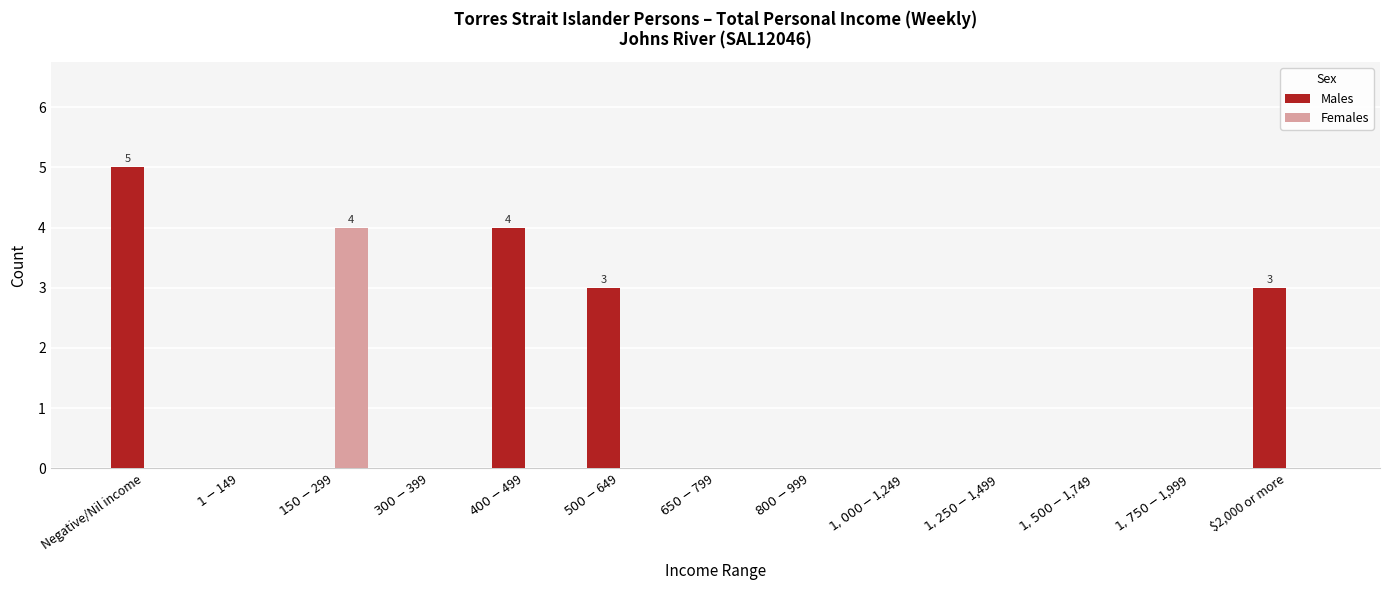

At which category is the sum across all series the highest?

Negative/Nil income